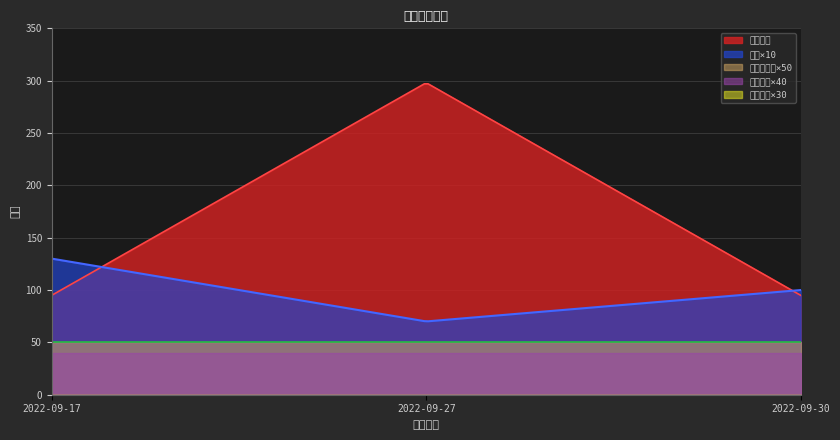

Reading left to right, extract all data points from this chart.

支付金额: 95	298	95
报名总人数: 1	1	1
年龄: 13	7	10
儿童人数: 1	1	1
成人人数: 0	0	0